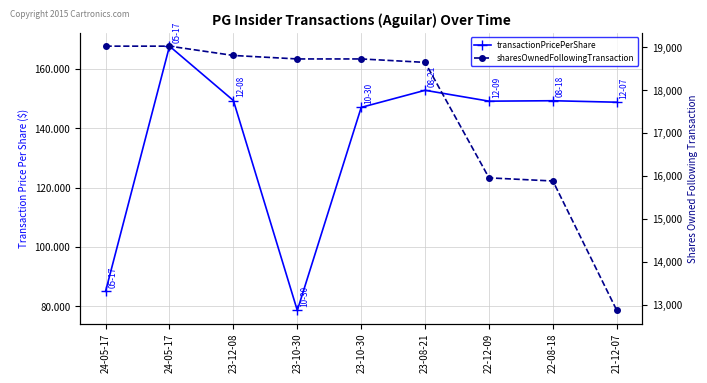

What is the lowest value of the sharesOwnedFollowingTransaction series?

12868.0